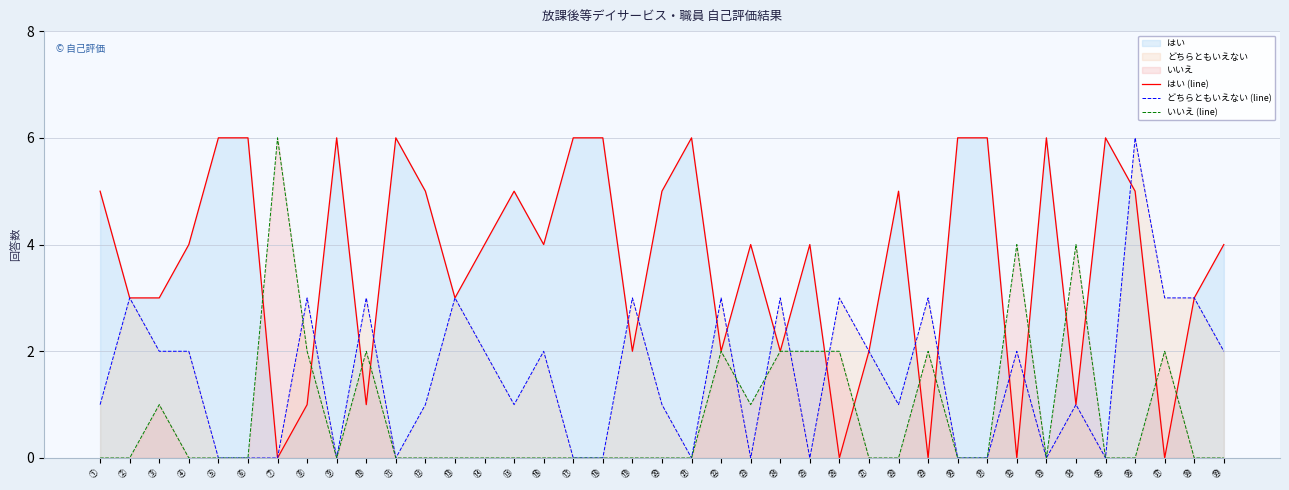

How many interior local peaks does the いいえ (line) series have?

8